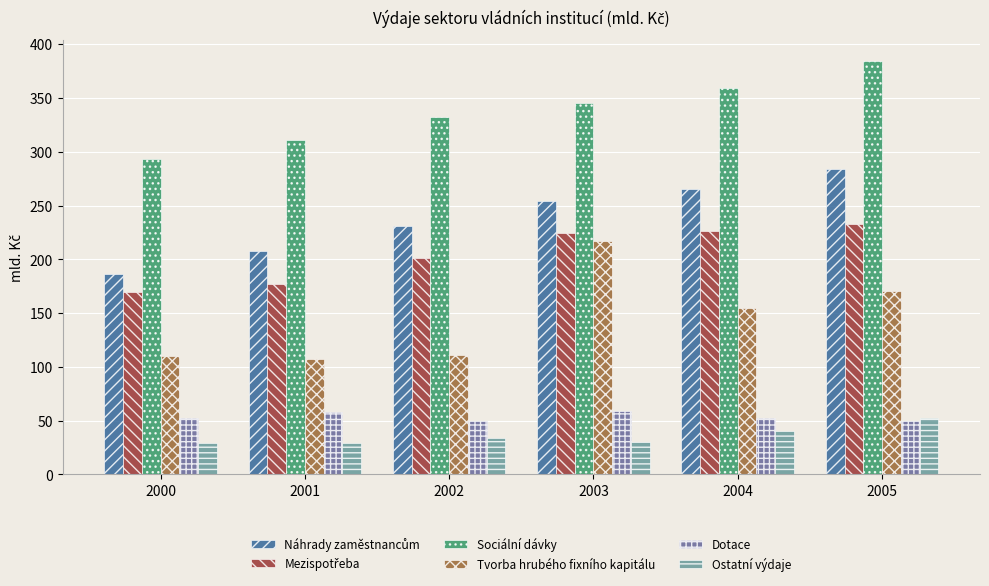

How many categories are shown in the chart?

6